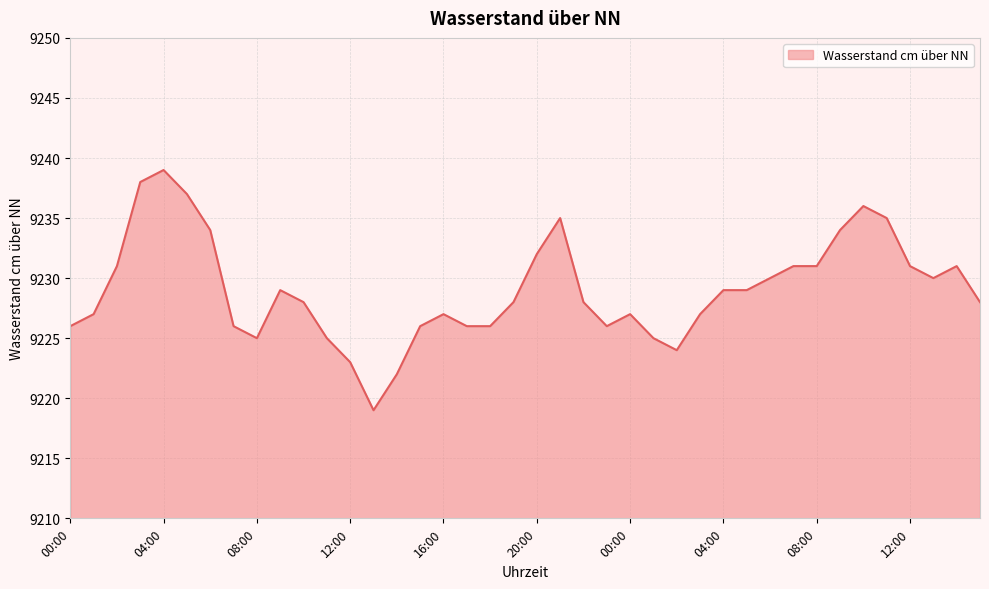

Does the chart have visible grid lines?

Yes